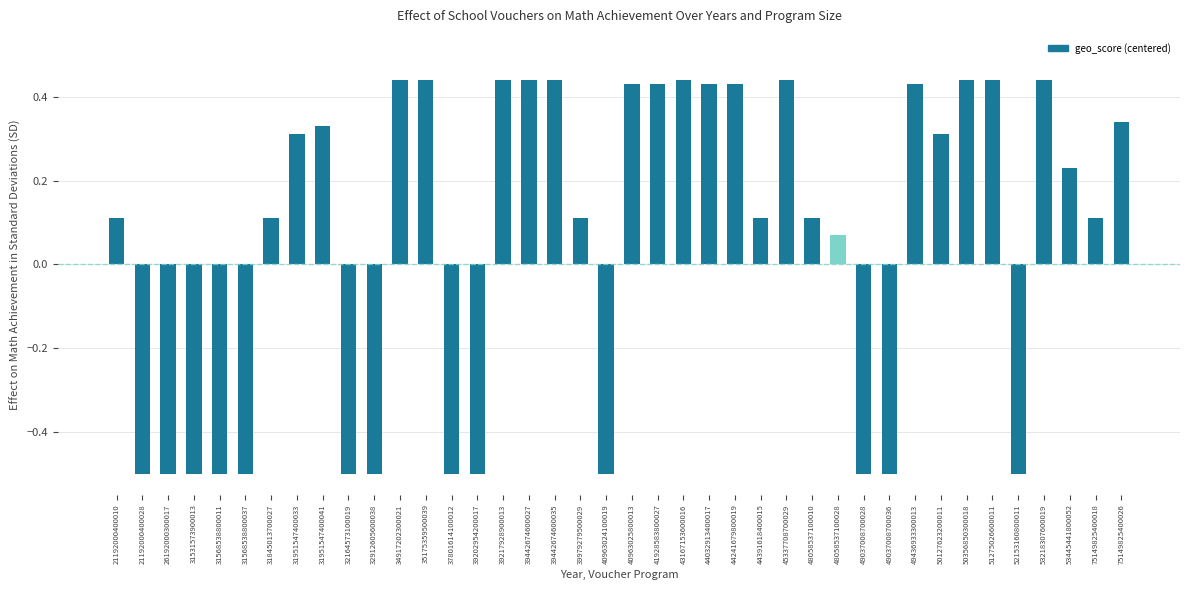

At which label is the value closest to 0?

48058537100028